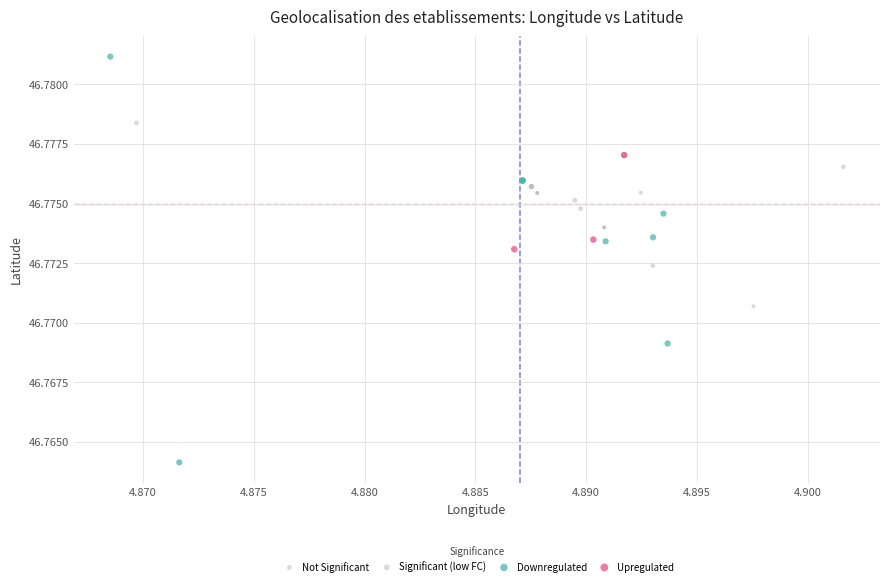

Which series has the largest Y range (max minus min)?

Downregulated